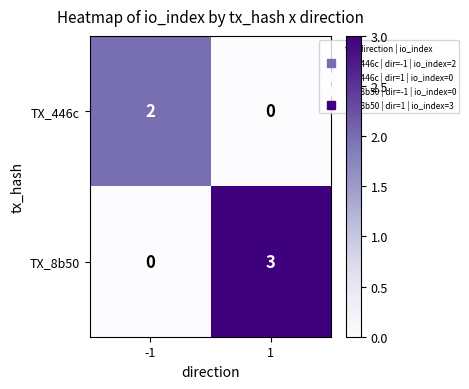

True or false: TX_8b50 has a value of -2 at -1.

False